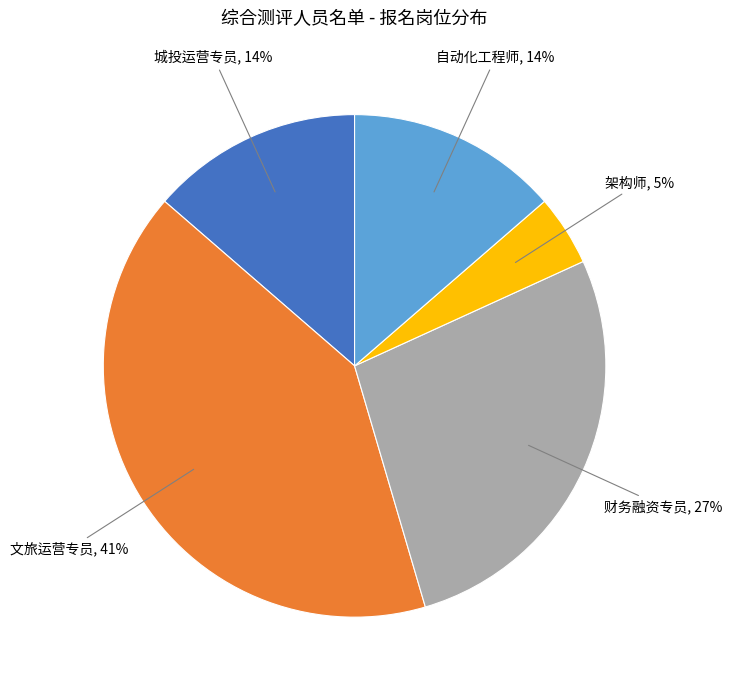

To the nearest percent, what is the difference between the largest and smallest slice percentages?

36%